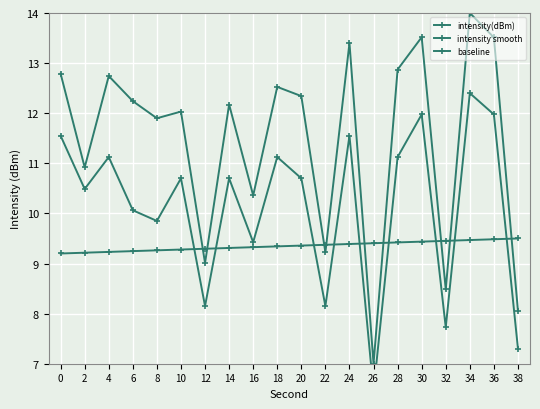

Is this an area chart (filled region under the line)?

No